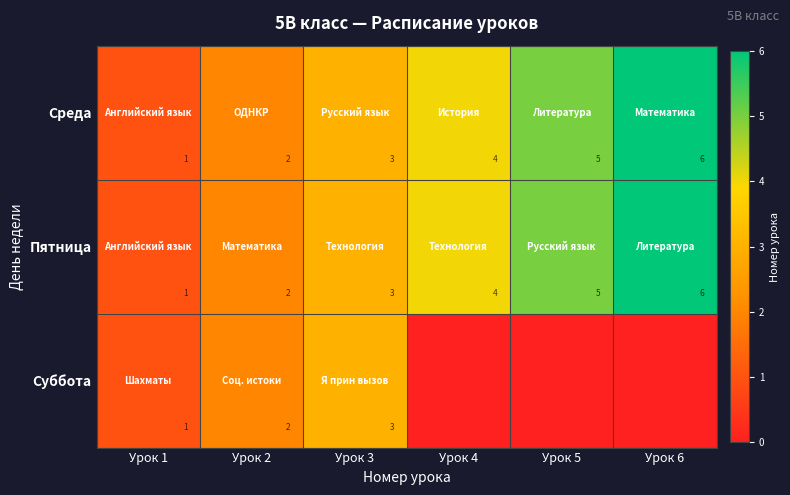

At which category does the chart reach its minimum across all series?

Урок 4